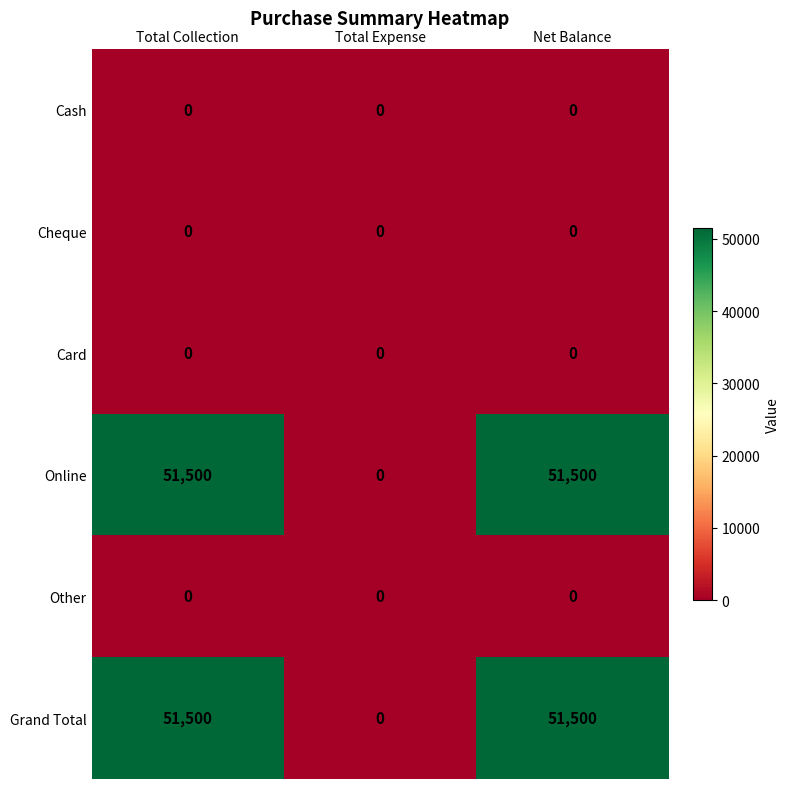

Reading left to right, list all the values displayed in this chart.

Cash: 0	0	0
Cheque: 0	0	0
Card: 0	0	0
Online: 51500	0	51500
Other: 0	0	0
Grand Total: 51500	0	51500